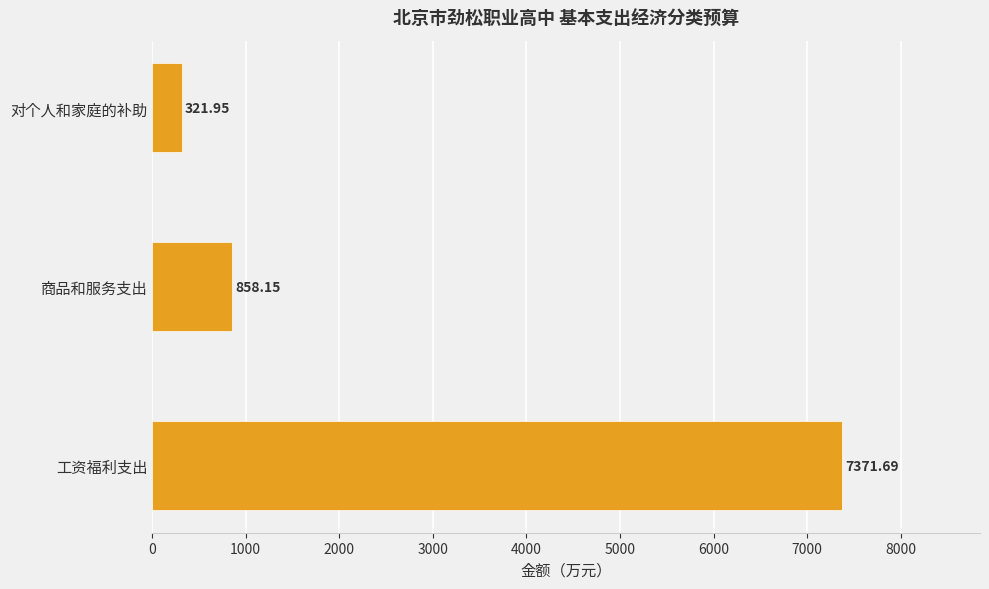

Where is the data nearest to the value 3846?

商品和服务支出